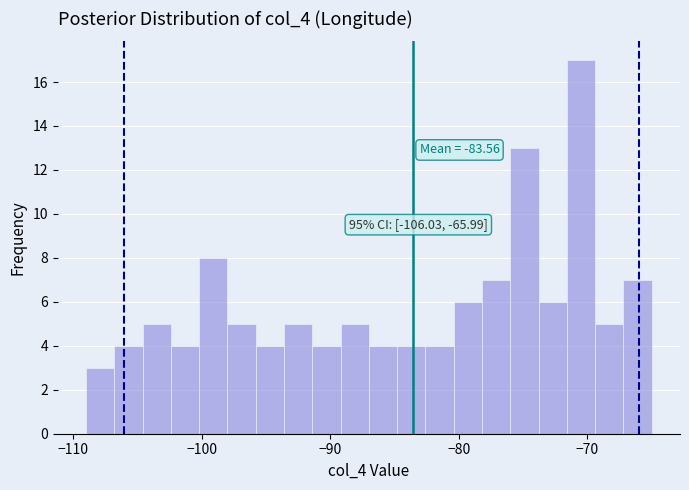

Read against the x-axis, roughly where is the centre of the tallest bar?

-70